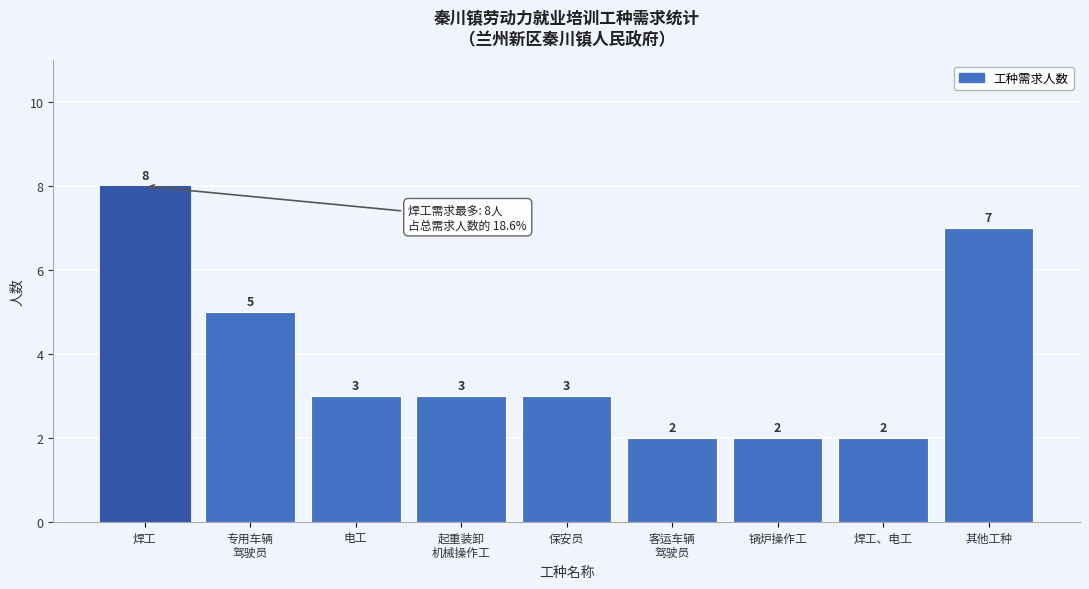

Reading right to left, extract all data points from this chart.

7	2	2	2	3	3	3	5	8